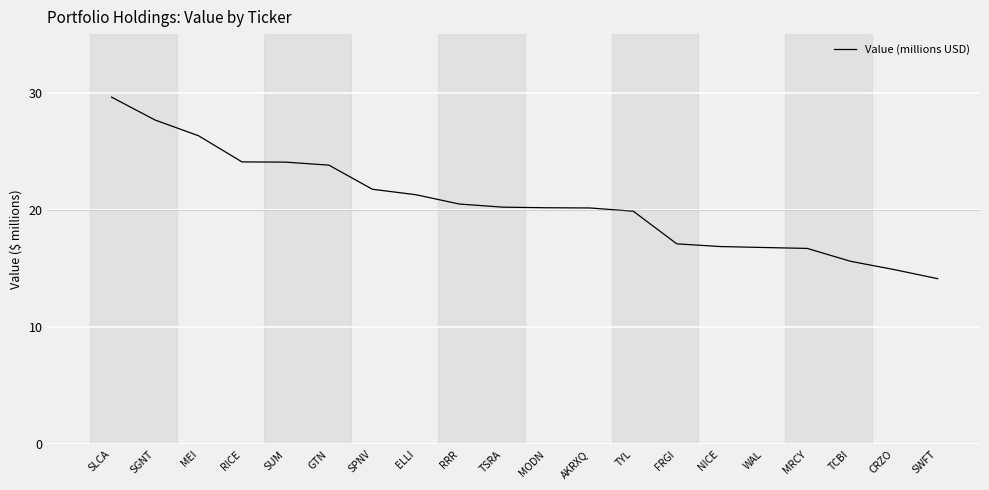

What is the difference between the values at AKRXQ and WAL?

3.4